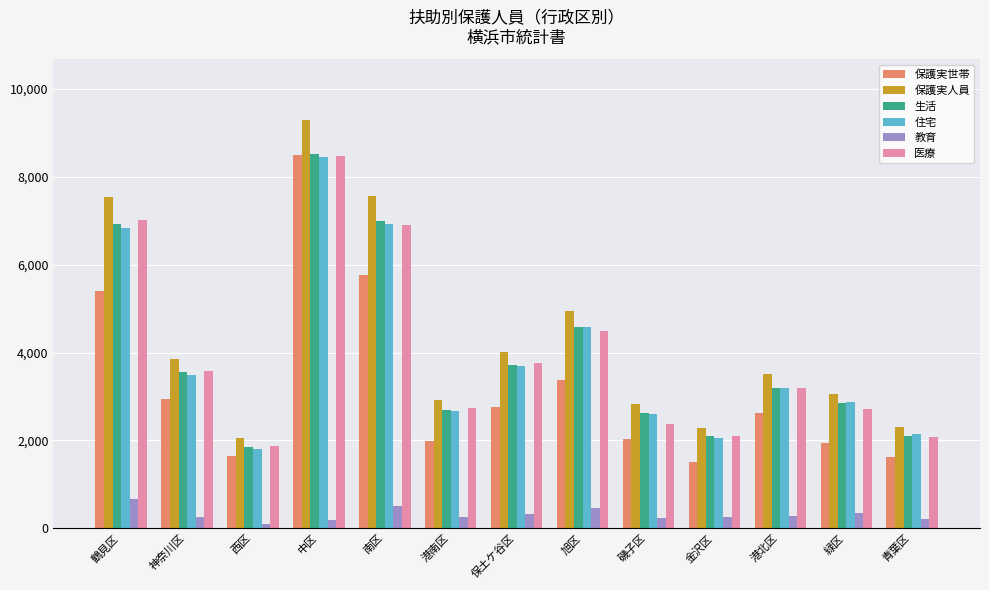

How many distinct data groups are displayed?

6